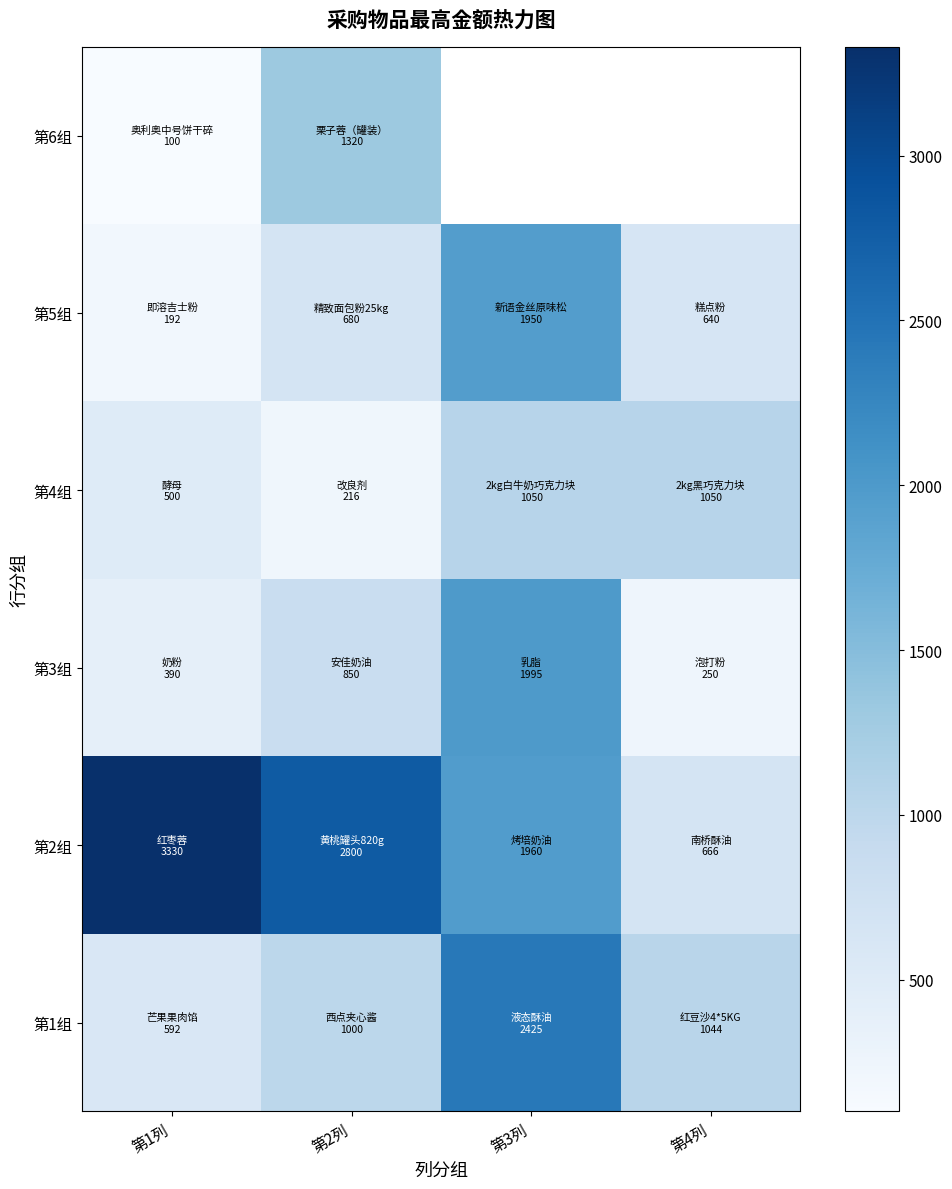

Is it true that 第4组 equals 46.2 at 第2列?

False